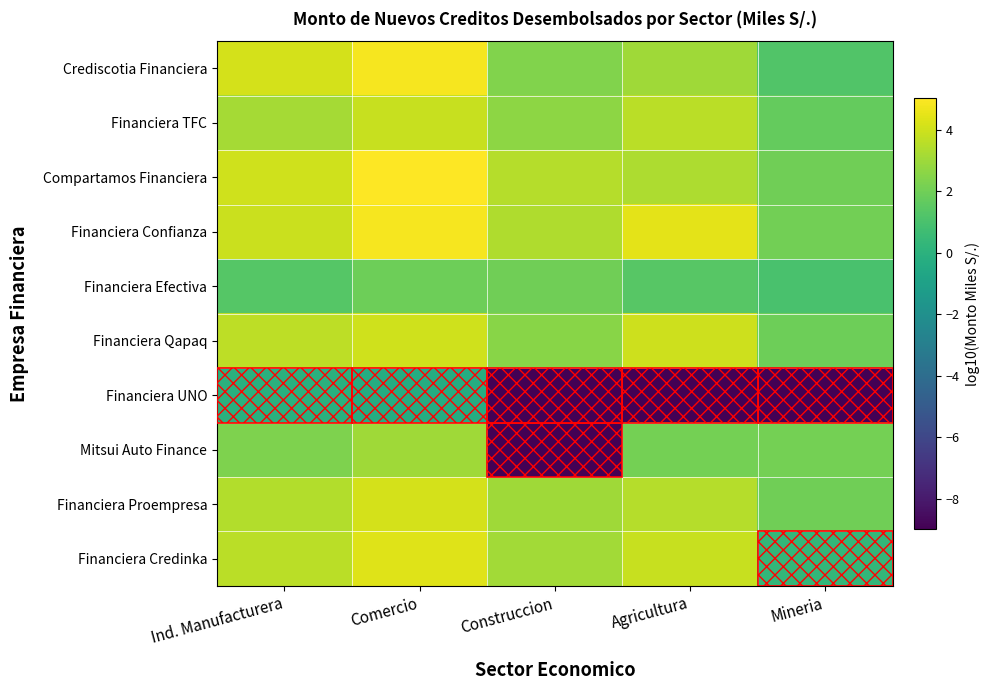

List the series in order of their peak value, highest first.

Compartamos Financiera, Financiera Confianza, Crediscotia Financiera, Financiera Credinka, Financiera Proempresa, Financiera Qapaq, Financiera TFC, Mitsui Auto Finance, Financiera Efectiva, Financiera UNO